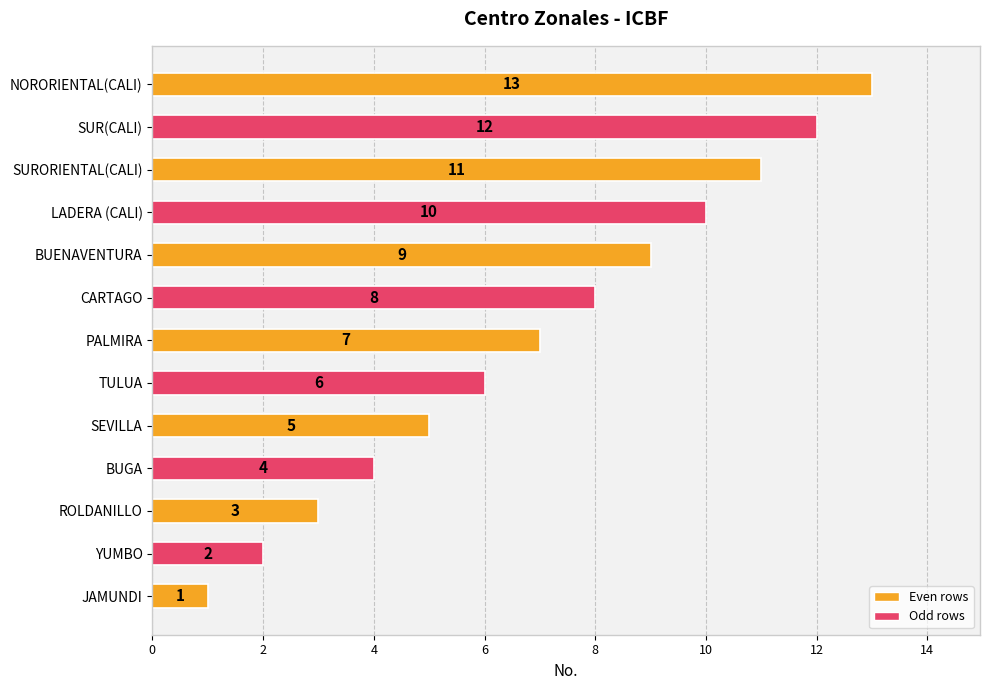

Is it true that the value at YUMBO is 2?

True